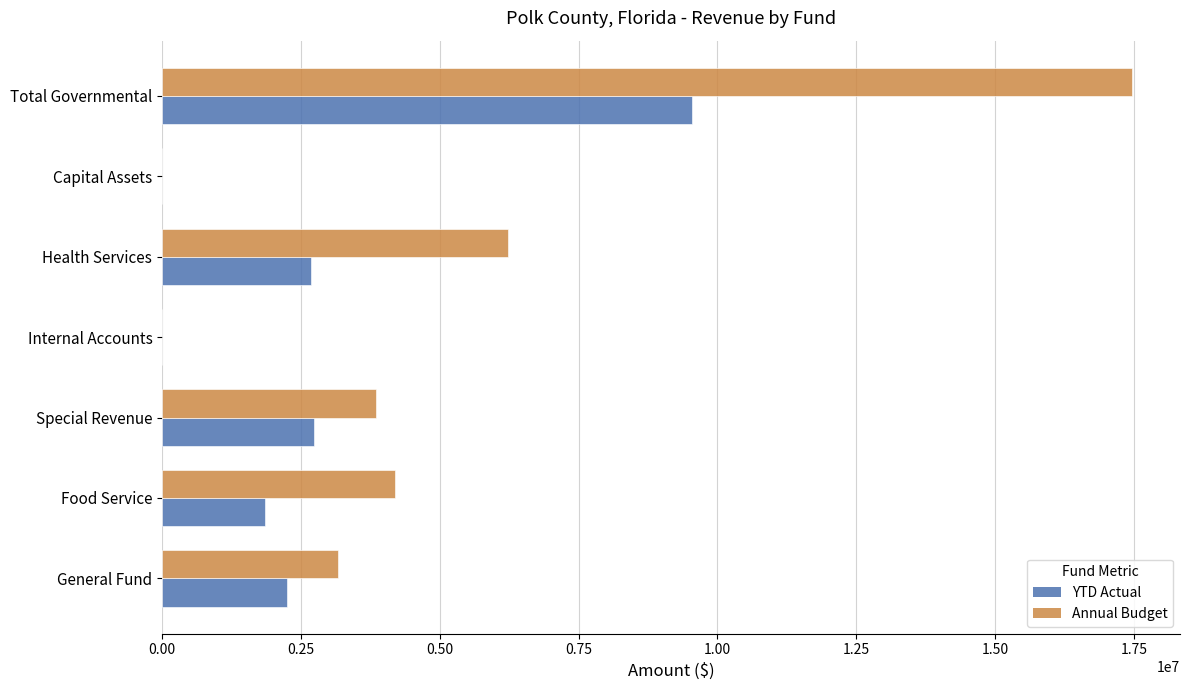

Which label corresponds to the largest value in the chart?

Total Governmental